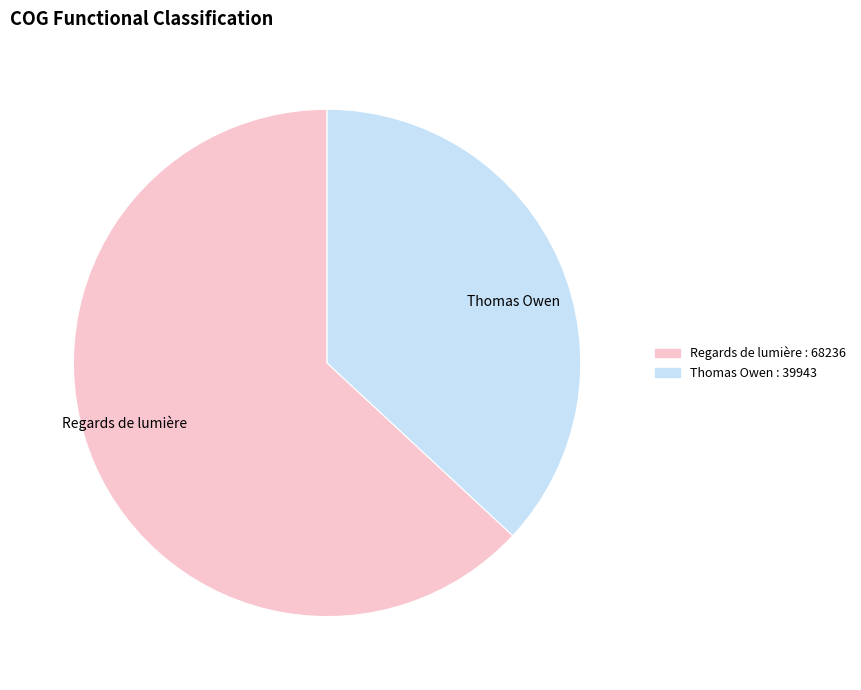

Is the sum of Regards de lumière and Thomas Owen greater than half?

Yes